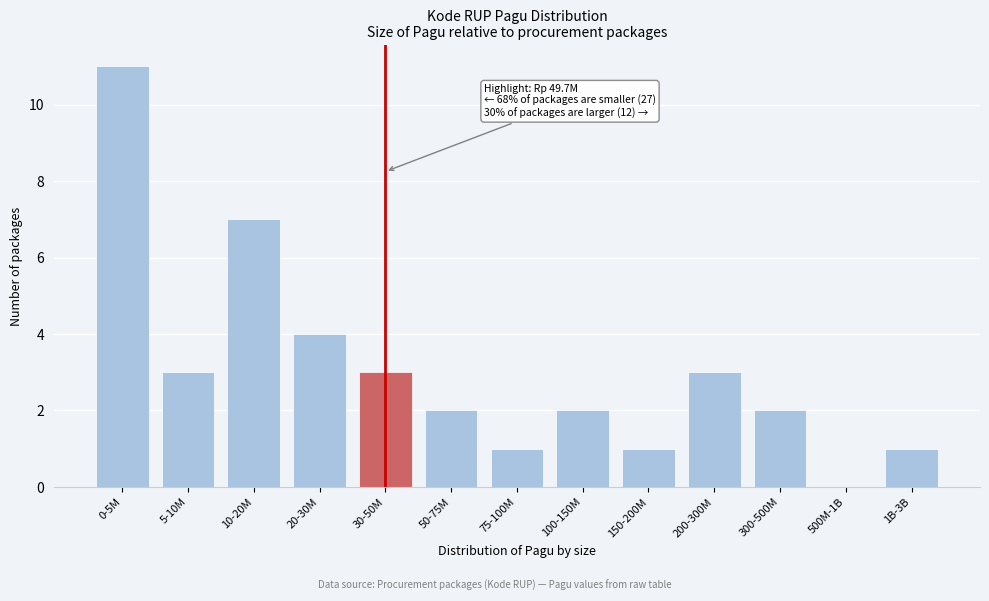

Reading left to right, what are all the values shown in this chart?

0-5M=11	5-10M=3	10-20M=7	20-30M=4	30-50M=3	50-75M=2	75-100M=1	100-150M=2	150-200M=1	200-300M=3	300-500M=2	500M-1B=0	1B-3B=1